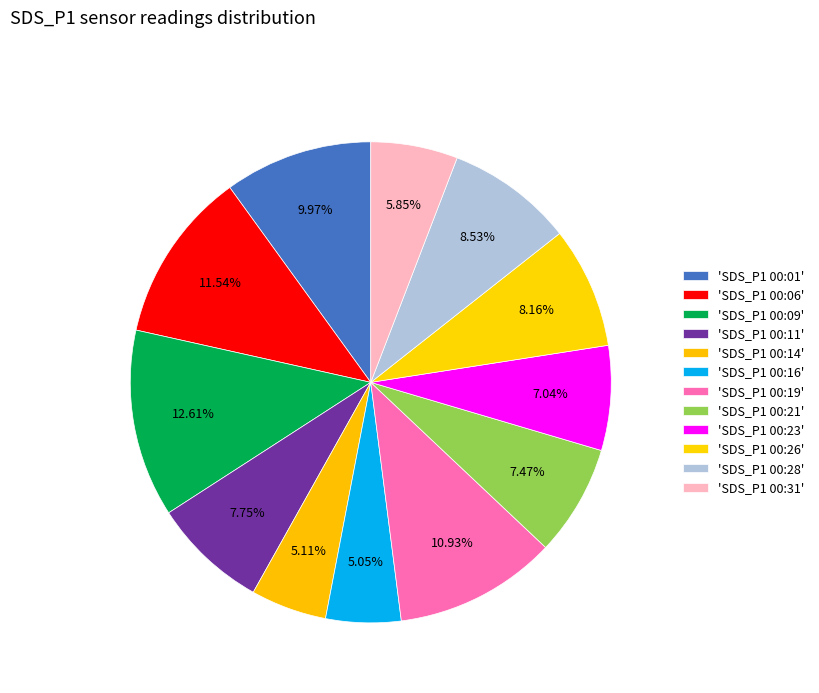

Is there a majority slice in this chart?

No